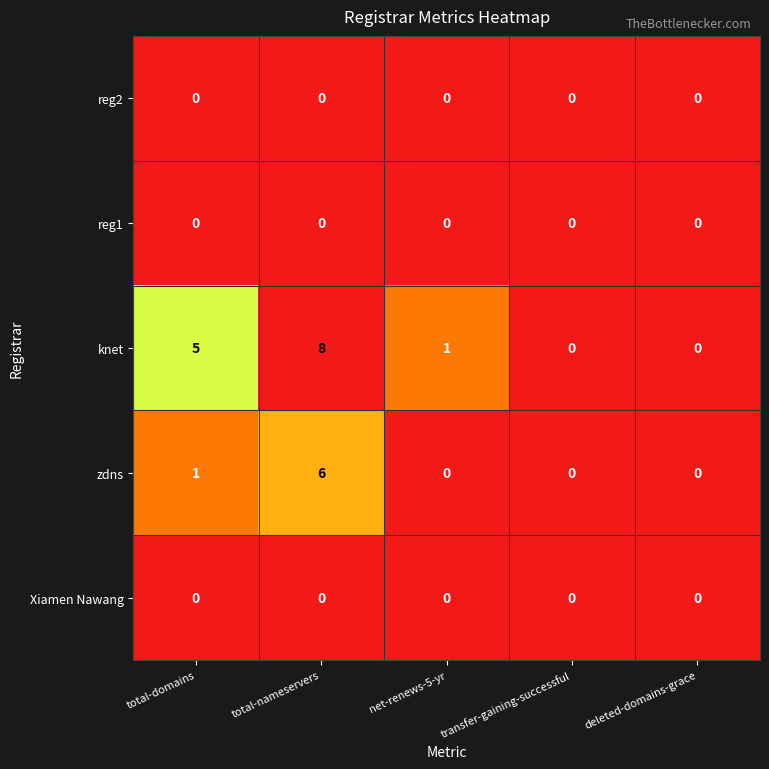

Is it true that knet equals 5 at total-domains?

True